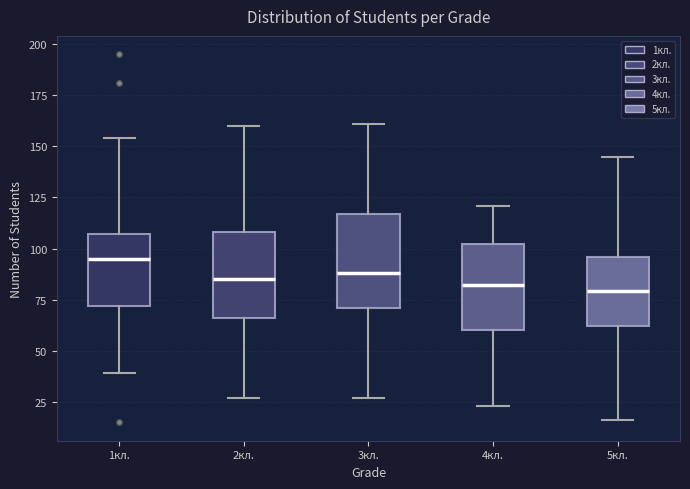

Reading left to right, transcribe this box plot: for each box, give where its median line is, the range the box spans, and where its two whiskers end, as read against the y-axis. The values are not printed on the chart, so give them approximately, as read against the axis.

1кл.: median 95, box 70 to 105, whiskers 40 to 155
2кл.: median 85, box 65 to 110, whiskers 25 to 160
3кл.: median 90, box 70 to 115, whiskers 25 to 160
4кл.: median 80, box 60 to 100, whiskers 25 to 120
5кл.: median 80, box 60 to 95, whiskers 15 to 145